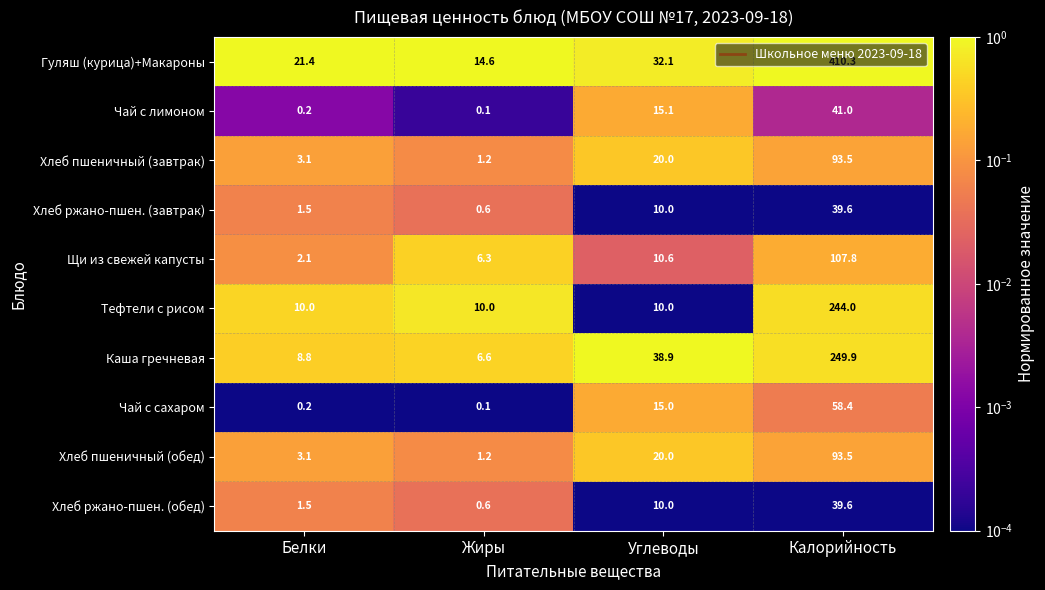

At which label does Щи из свежей капусты first exceed 10?

Углеводы